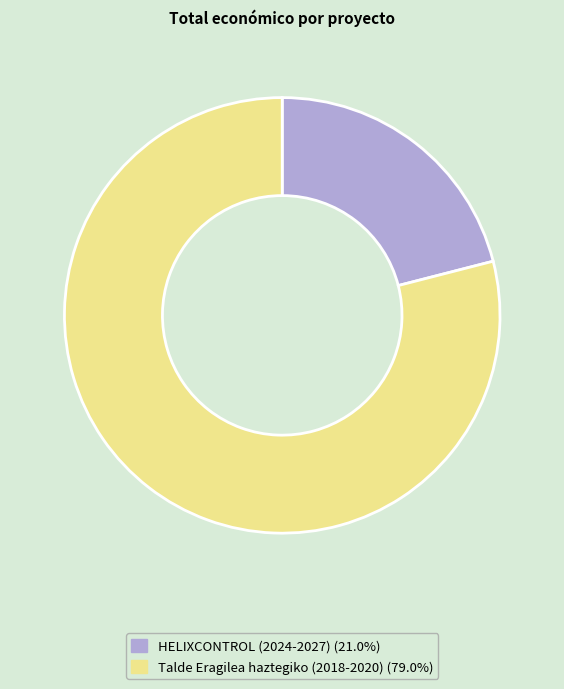

Rank the categories by value from highest to lowest.

Talde Eragilea haztegiko (2018-2020), HELIXCONTROL (2024-2027)